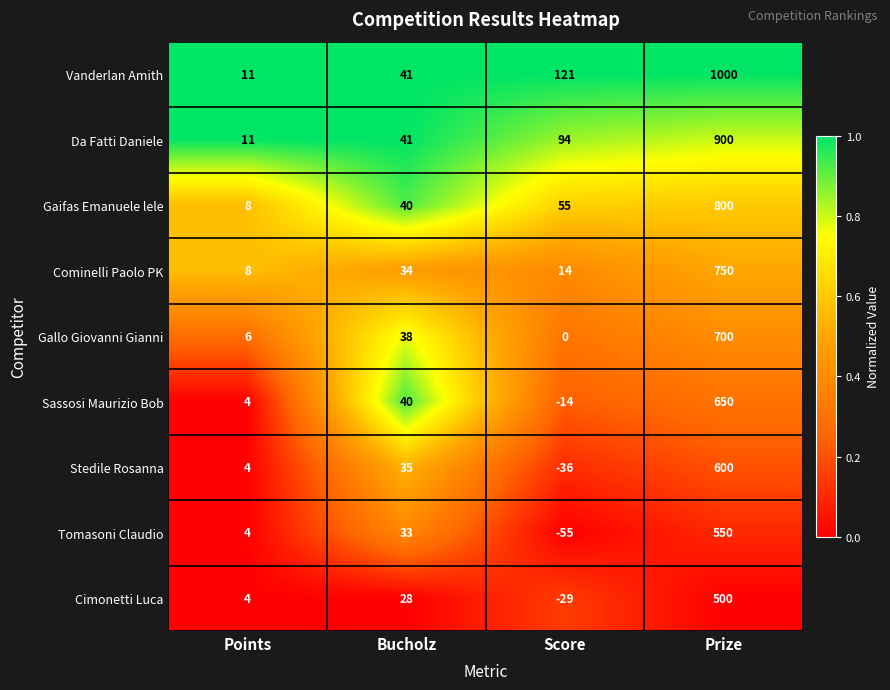

At which category does the chart reach its peak across all series?

Prize